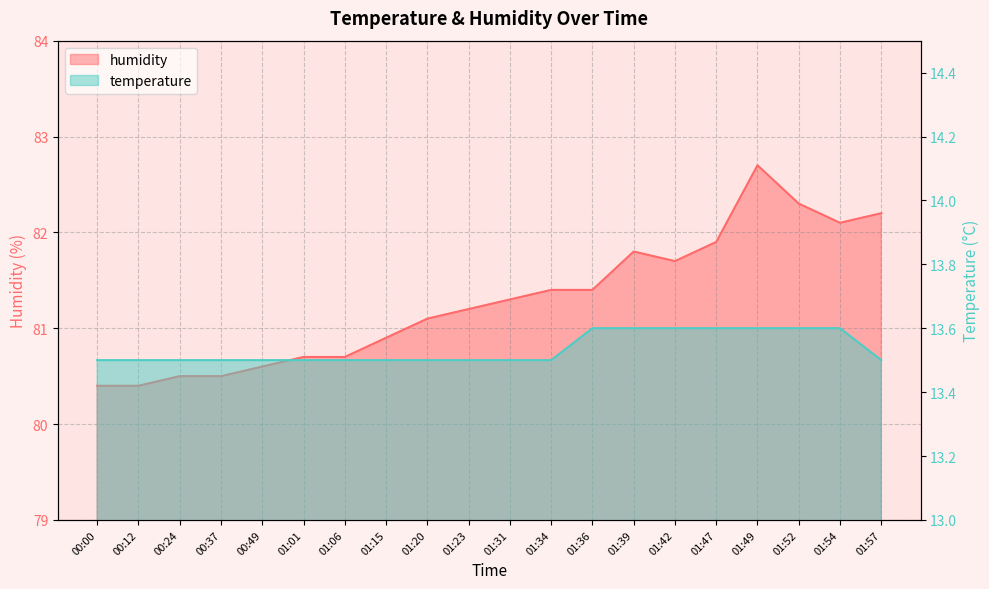

Between 00:12 and 00:37, which is larger?

00:12